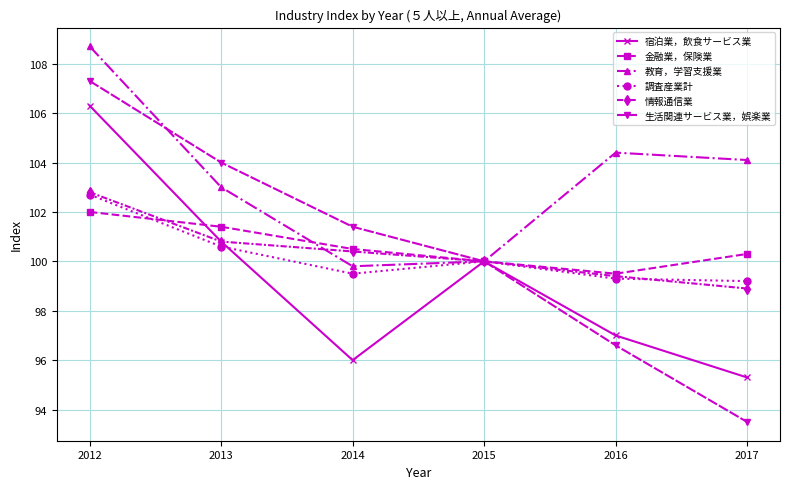

At which category does the chart reach its peak across all series?

2012